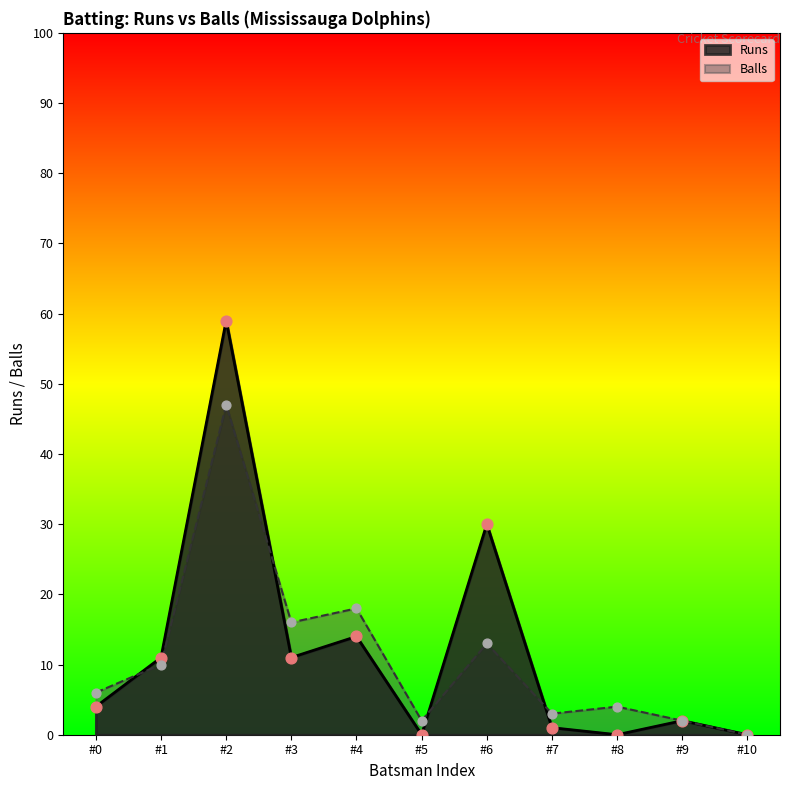

Which series contains the lowest Y value?

Runs